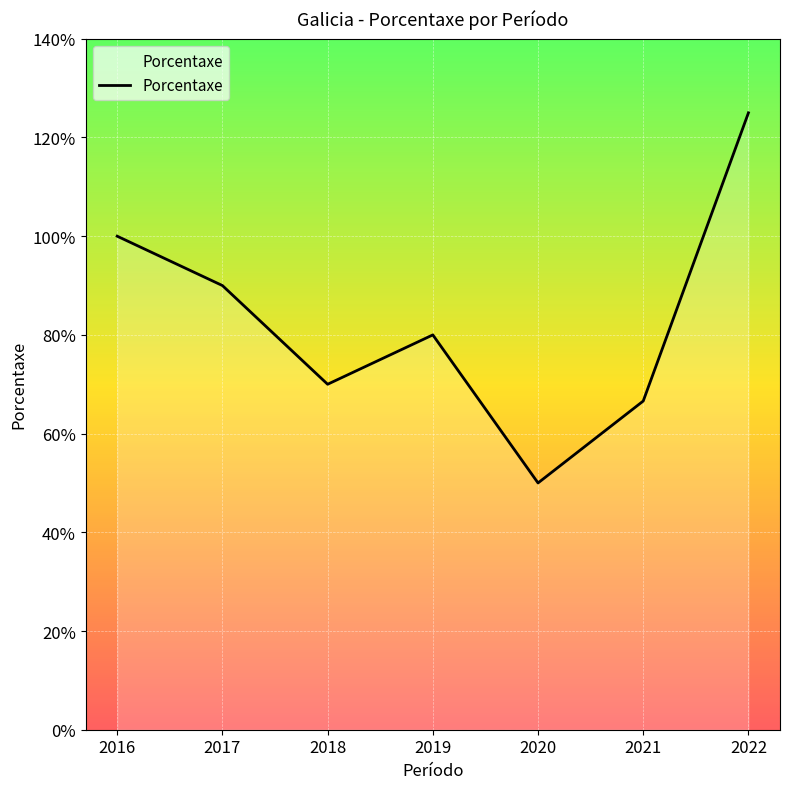

The chart shows a value of 50.0 at 2020. True or false?

True